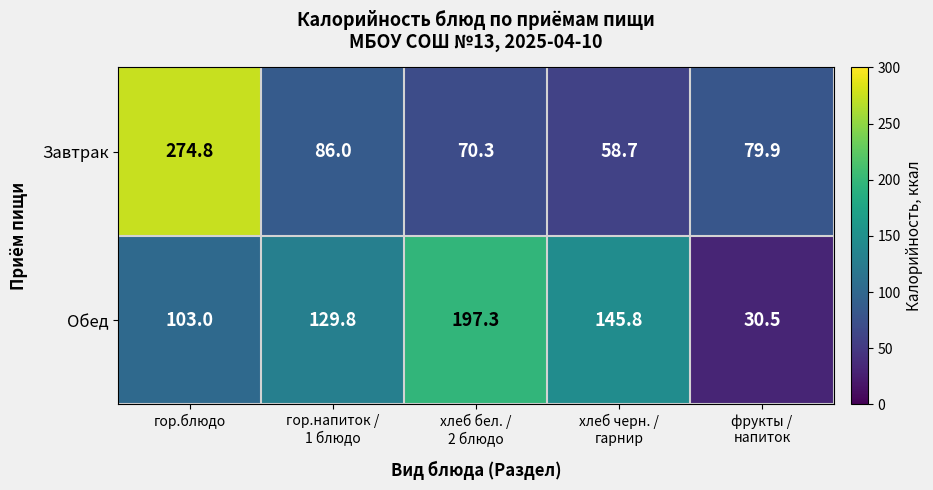

Which label corresponds to the largest value in the chart?

гор.блюдо